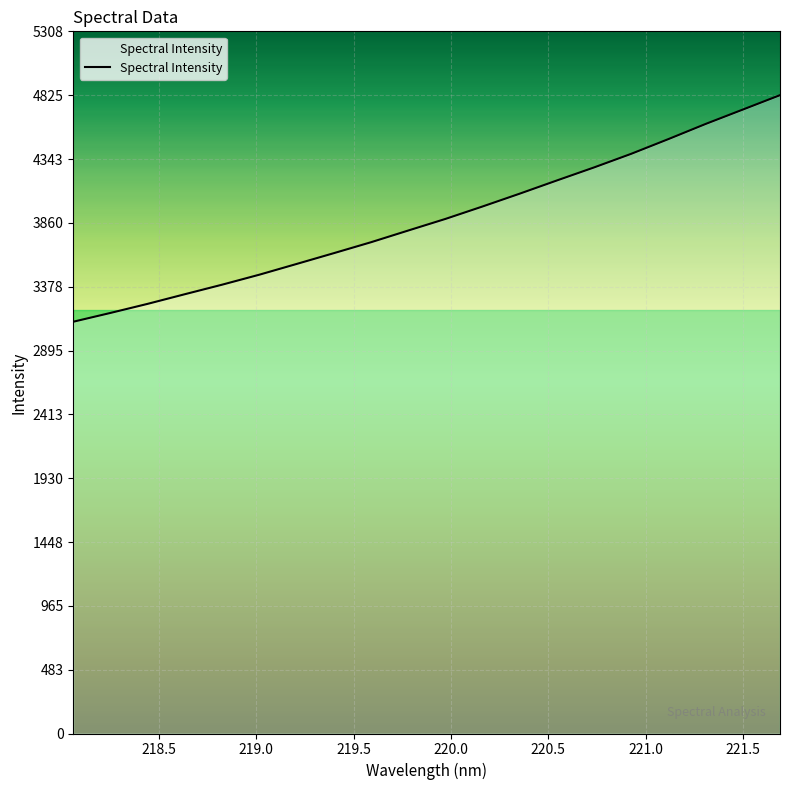

What is the maximum value shown in the chart?

4825.0